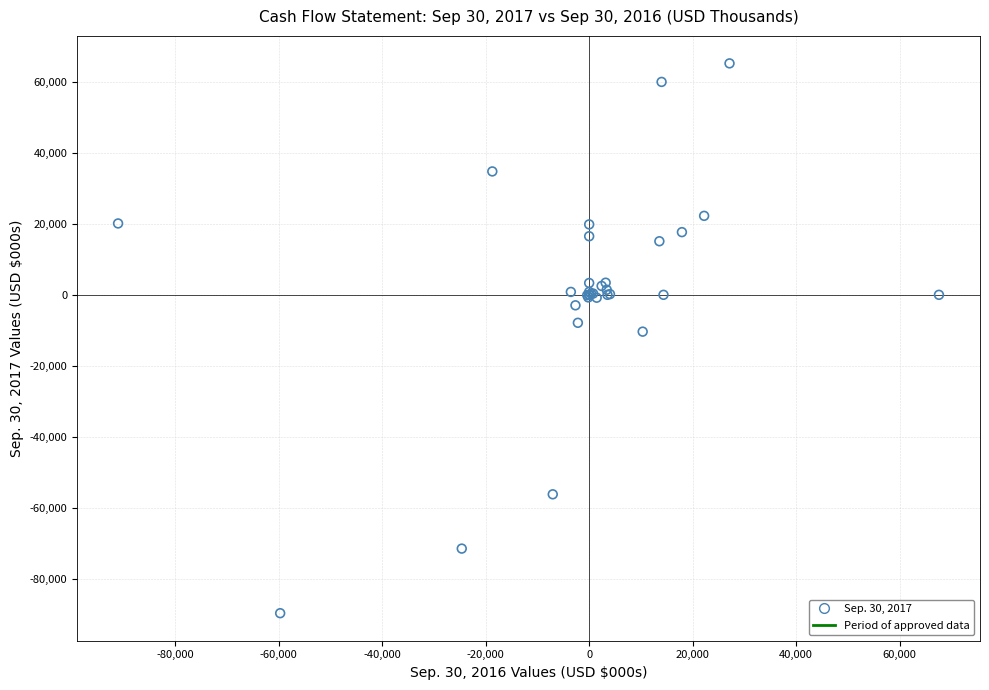

What Y value in the scatter plot is closest to -12249?

-10375